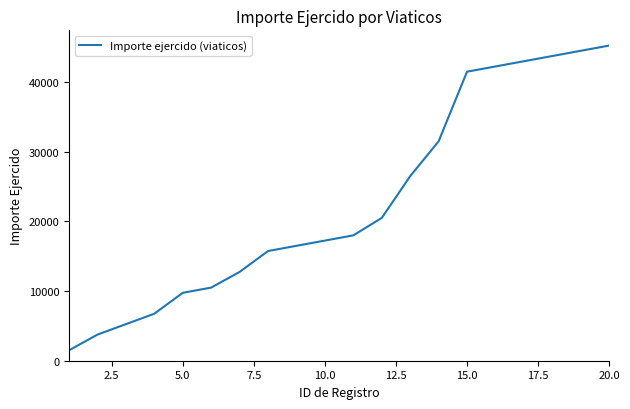

What is the difference between the second highest and minimum values?

43000